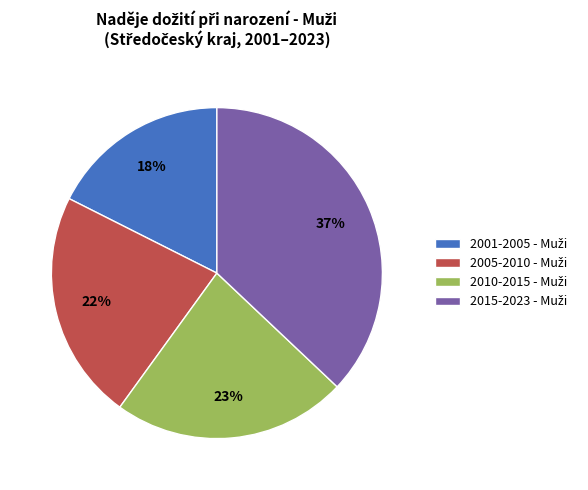

To the nearest percent, what is the difference between the largest and smallest slice percentages?

19%